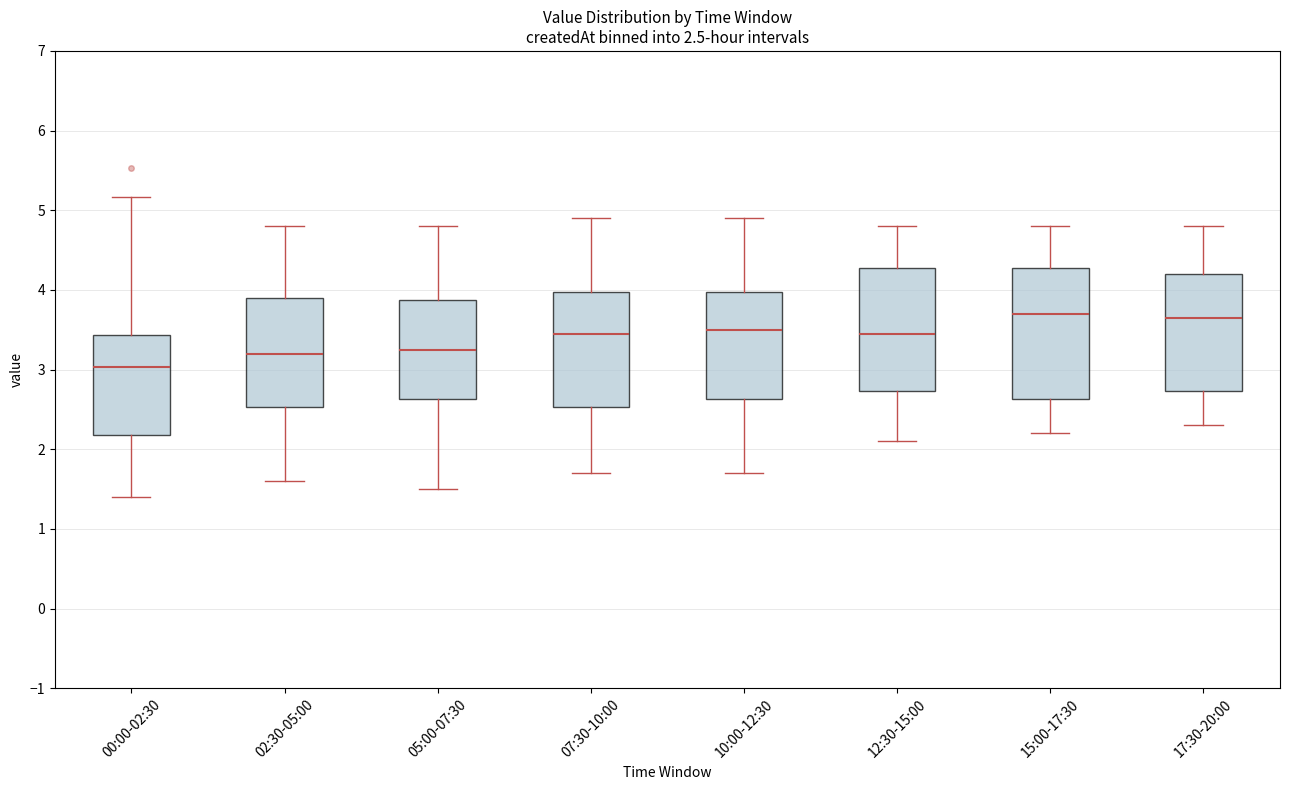

Which box has the lowest median line?

00:00-02:30